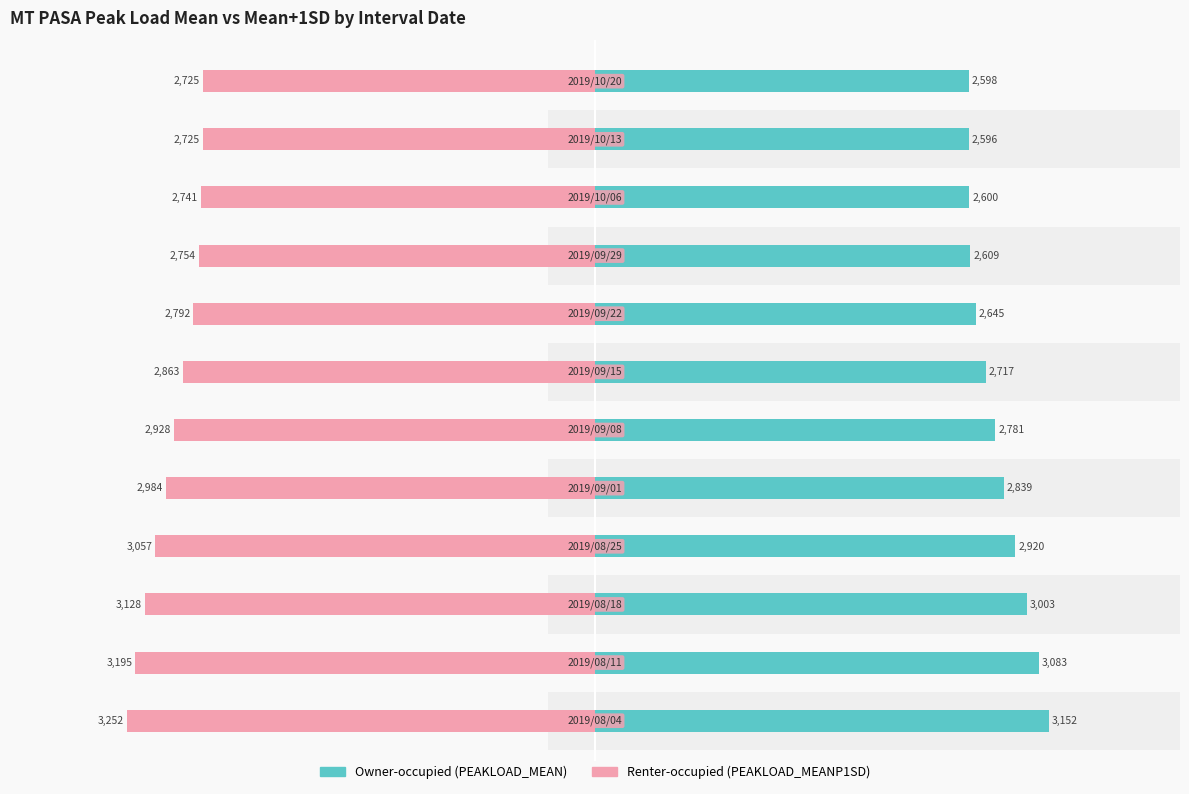

Between 0 and 1, which series saw the biggest shift?

Owner-occupied